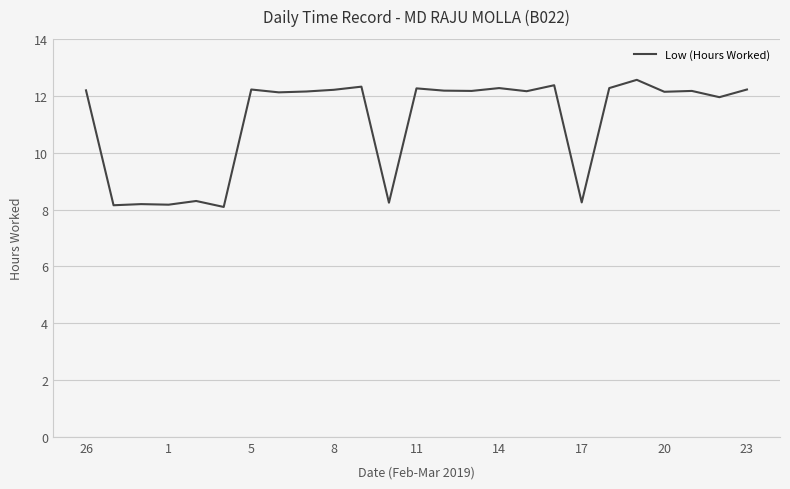

What is the average value?

11.1